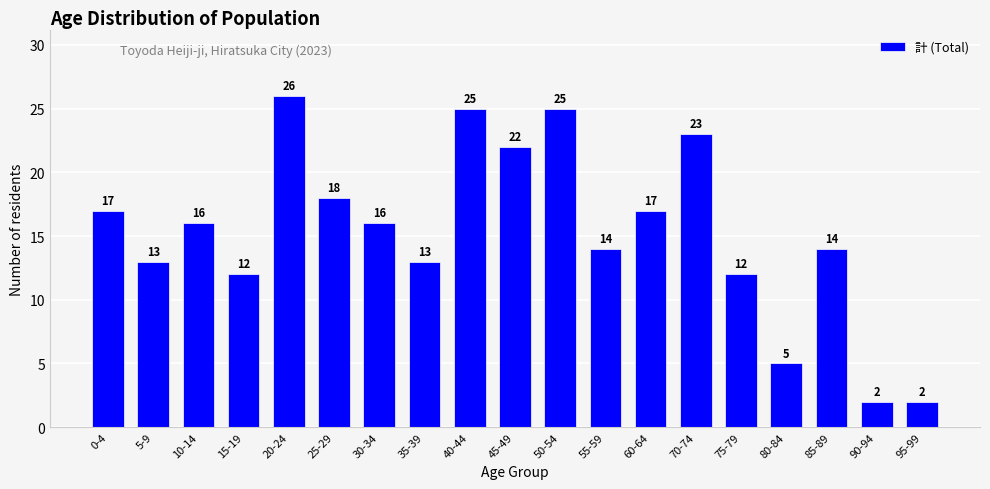

Reading left to right, transcribe all the data shown in this chart.

0-4=17	5-9=13	10-14=16	15-19=12	20-24=26	25-29=18	30-34=16	35-39=13	40-44=25	45-49=22	50-54=25	55-59=14	60-64=17	70-74=23	75-79=12	80-84=5	85-89=14	90-94=2	95-99=2